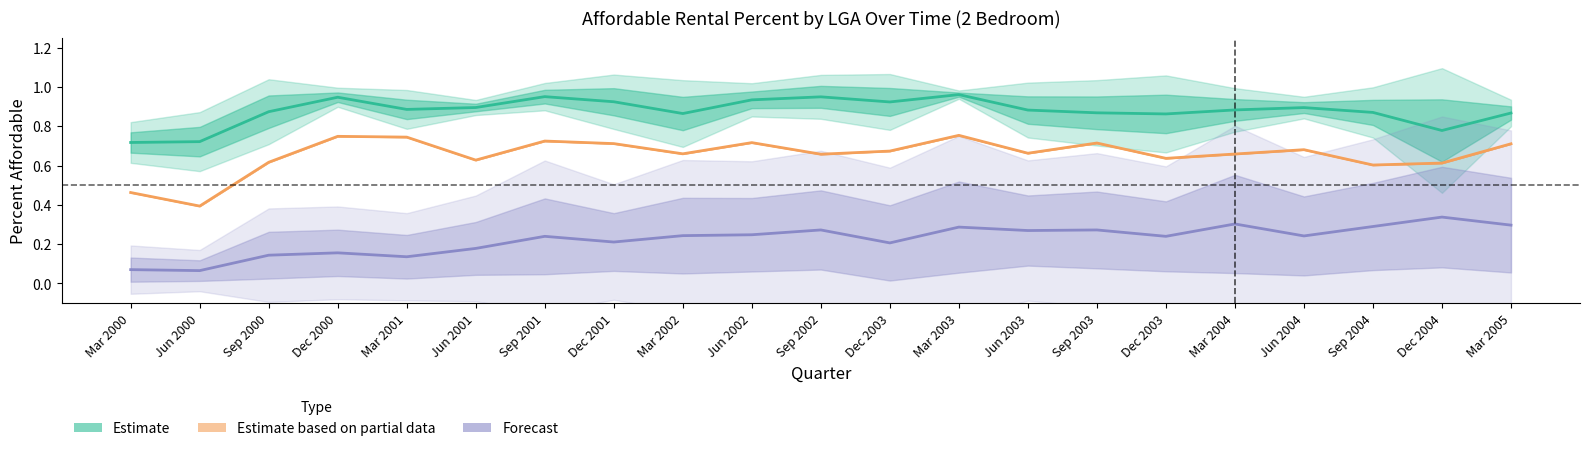

The Estimate based on partial data series shows 0.5 at Mar 2000. True or false?

True